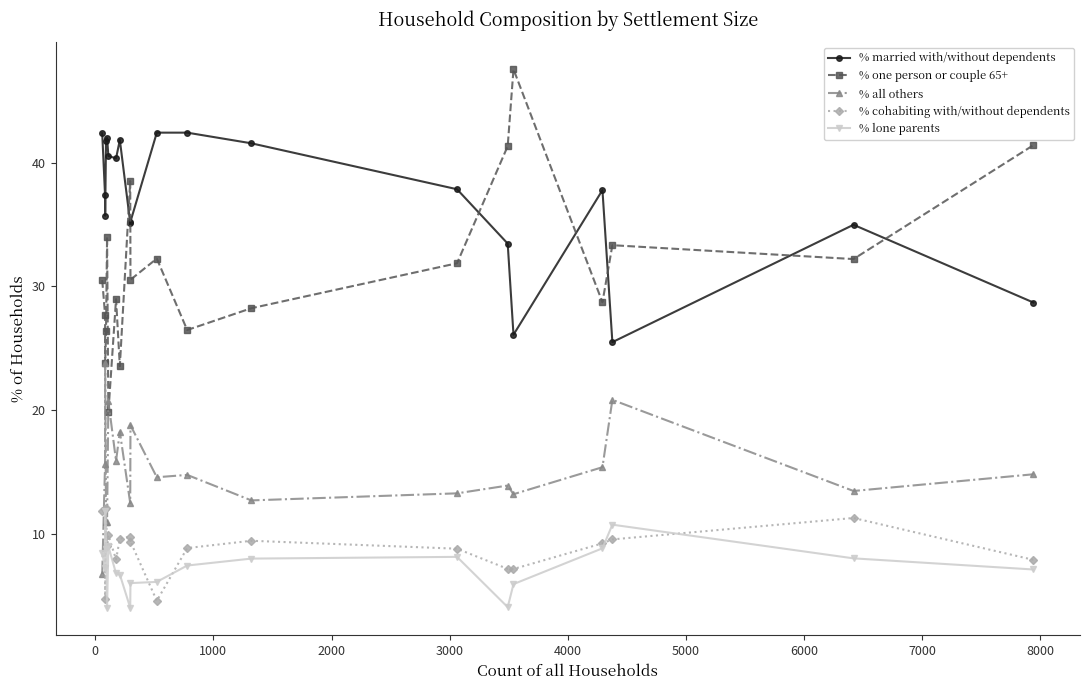

Which series has the largest total across all categories?

% married with/without dependents